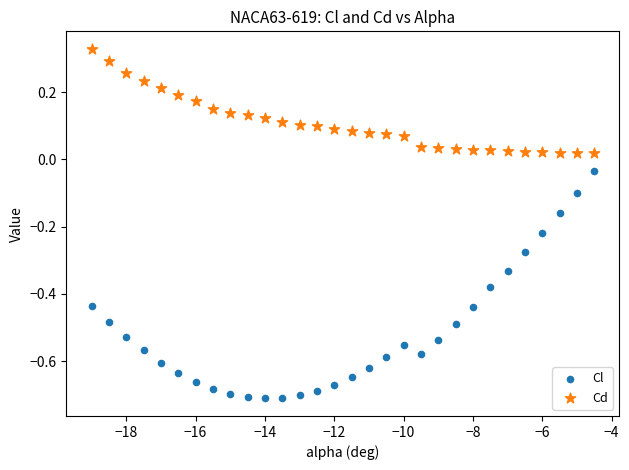

Which series reaches the maximum Y coordinate?

Cd